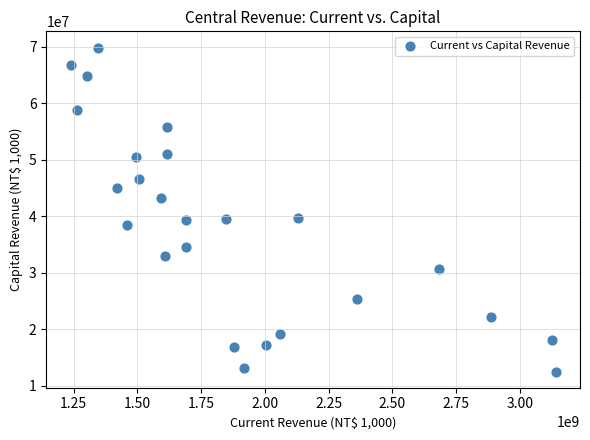

What is the range of X values (max minus min)?

1902898379